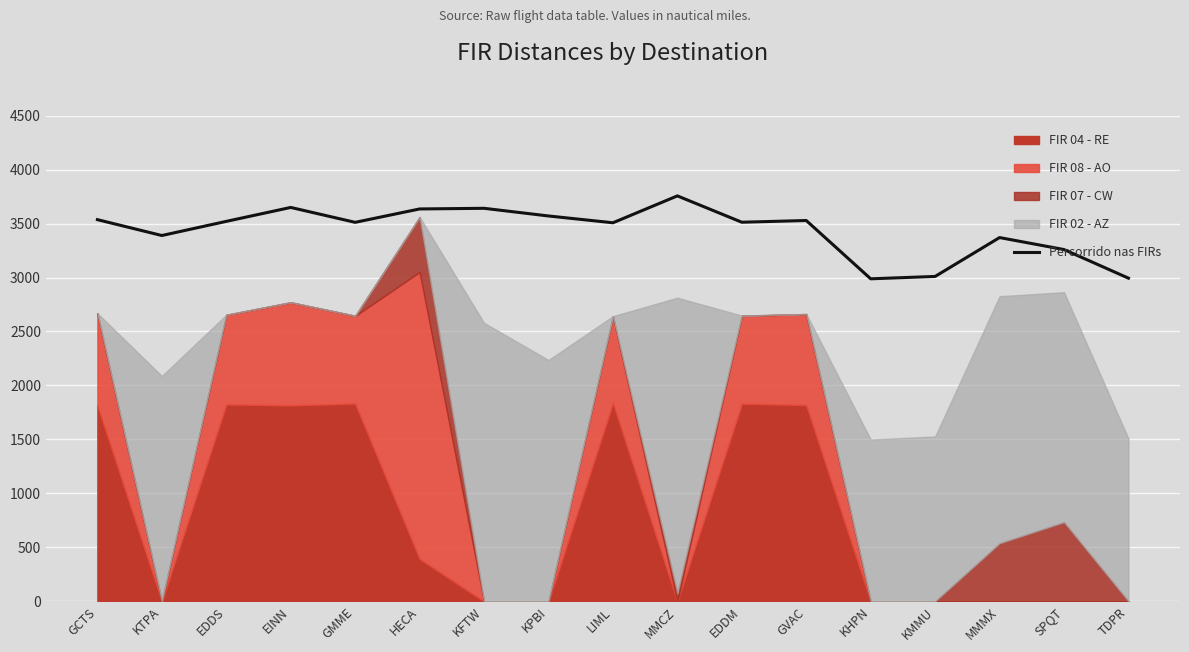

Reading left to right, what are all the values shown in this chart?

GCTS=3536	KTPA=3389	EDDS=3520	EINN=3649	GMME=3511	HECA=3635	KFTW=3641	KPBI=3570	LIML=3507	MMCZ=3756	EDDM=3512	GVAC=3528	KHPN=2988	KMMU=3010	MMMX=3370	SPQT=3259	TDPR=2994